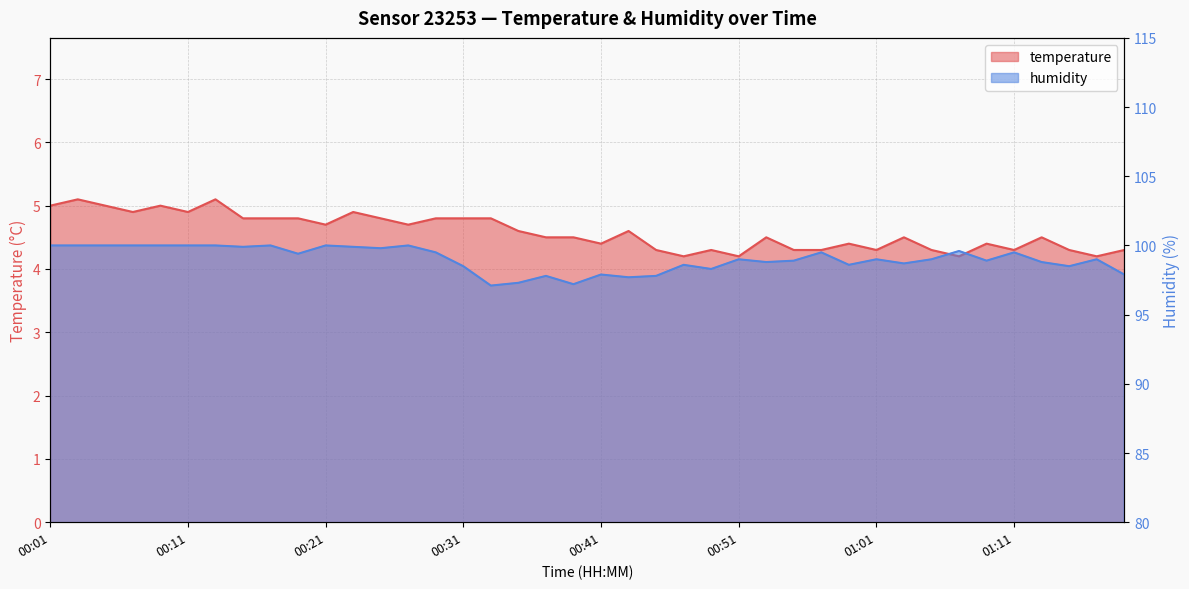

How many temperature values are between 4 and 5?

38